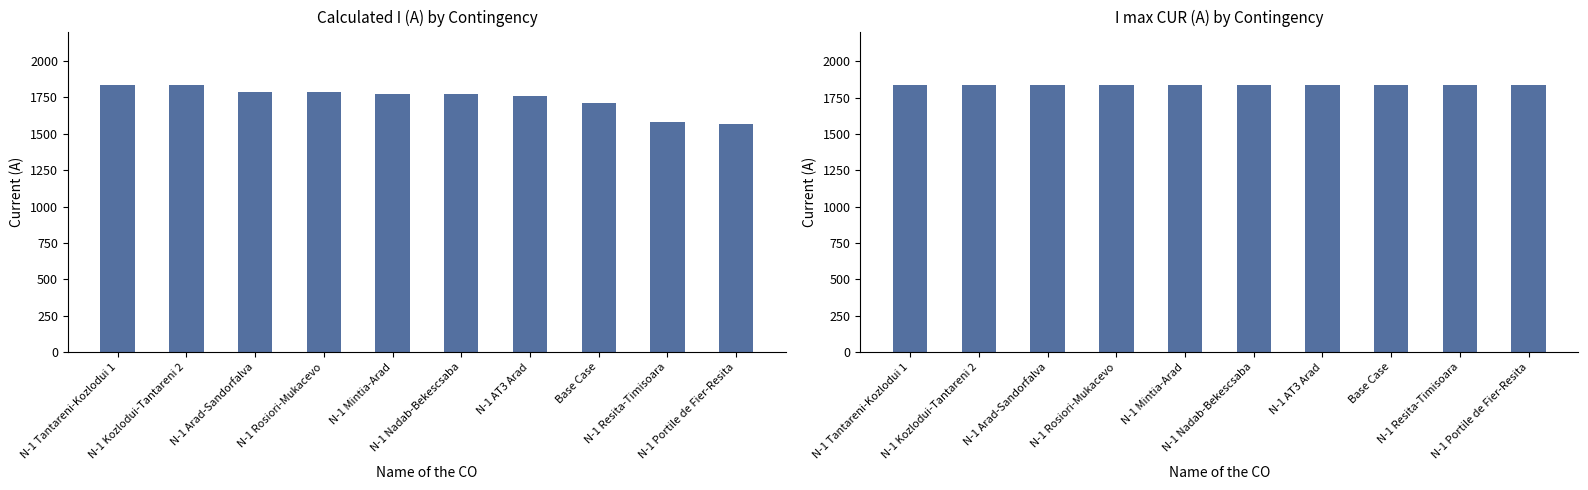

What is the sum of the I max (CUR) values at N-1 Mintia-Arad and N-1 Rosiori-Mukacevo?

3672